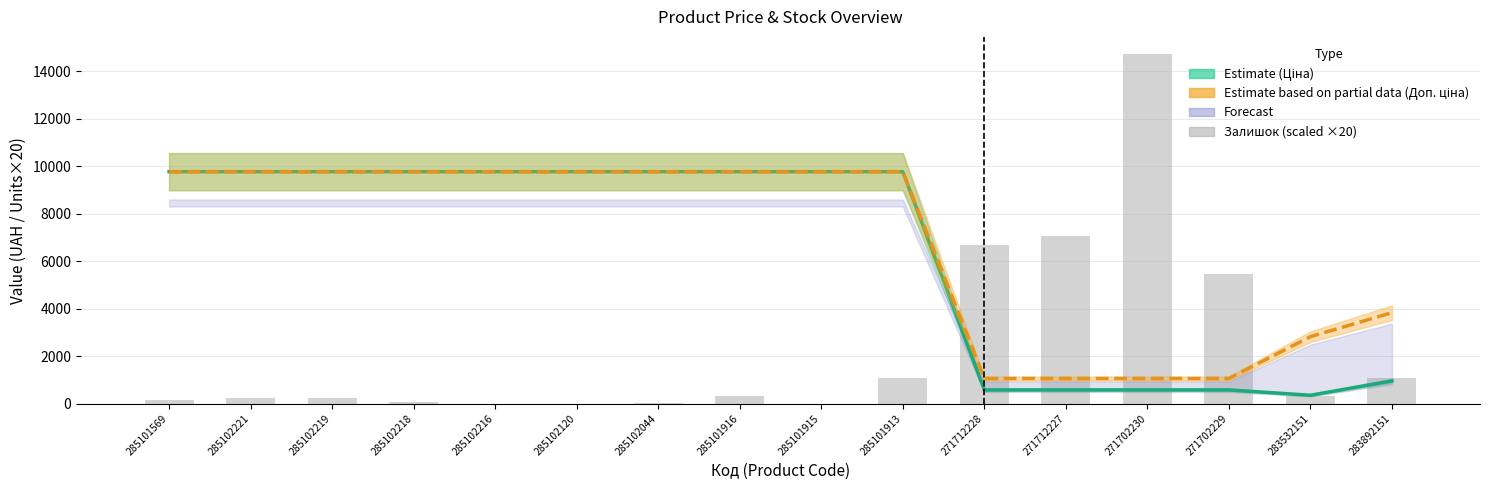

What is the label of the 15th bar from the right?

285102221